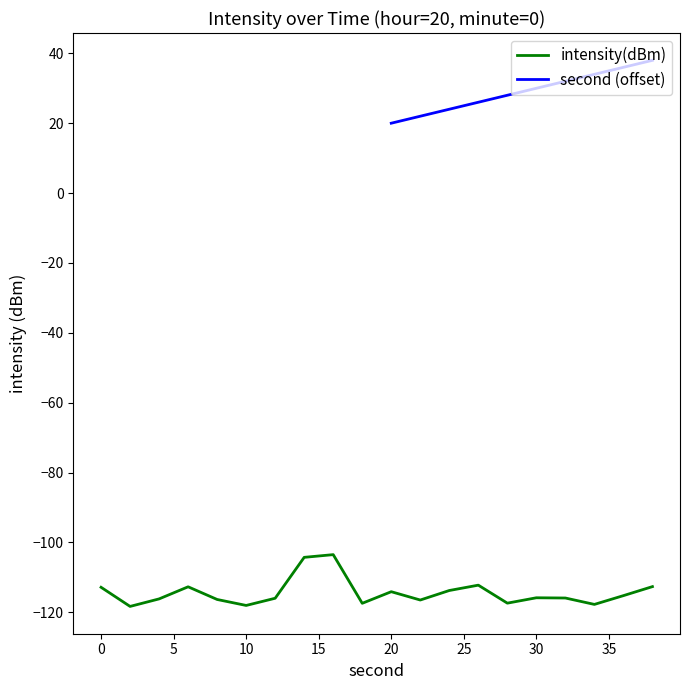

What is the average value?

-114.4